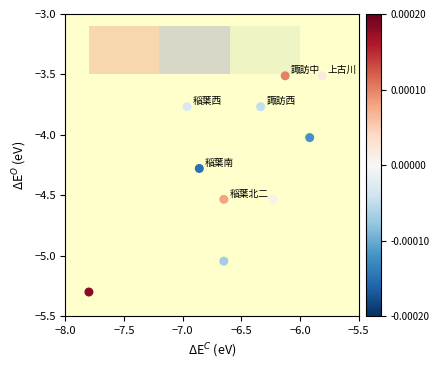

What is the range of X values (max minus min)?

2.0